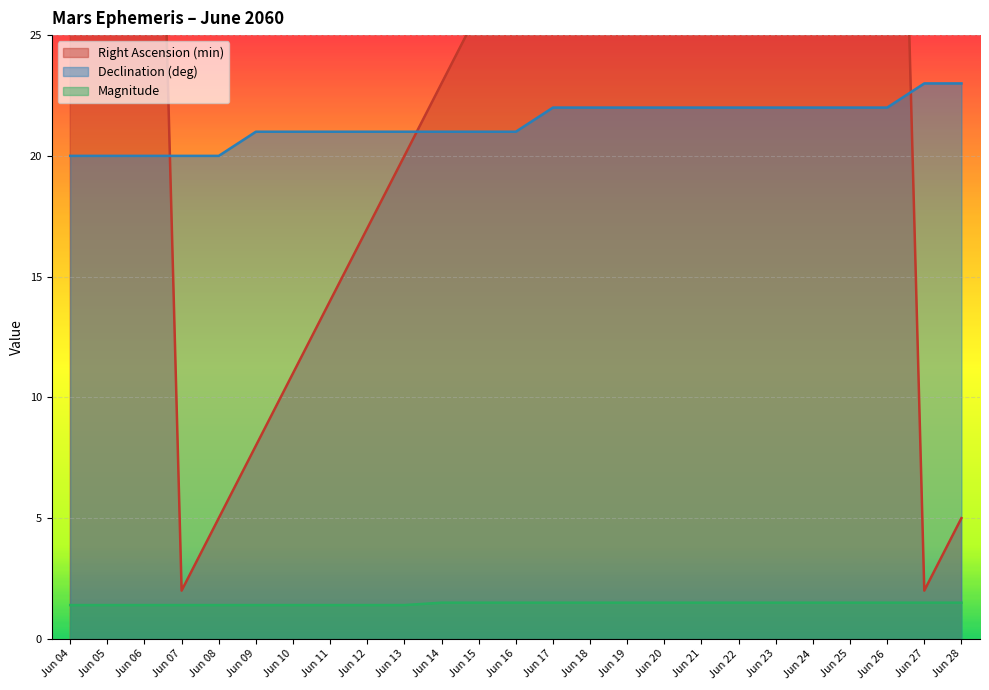

True or false: Declination (deg) has more than 0 points higher than both neighbors.

False